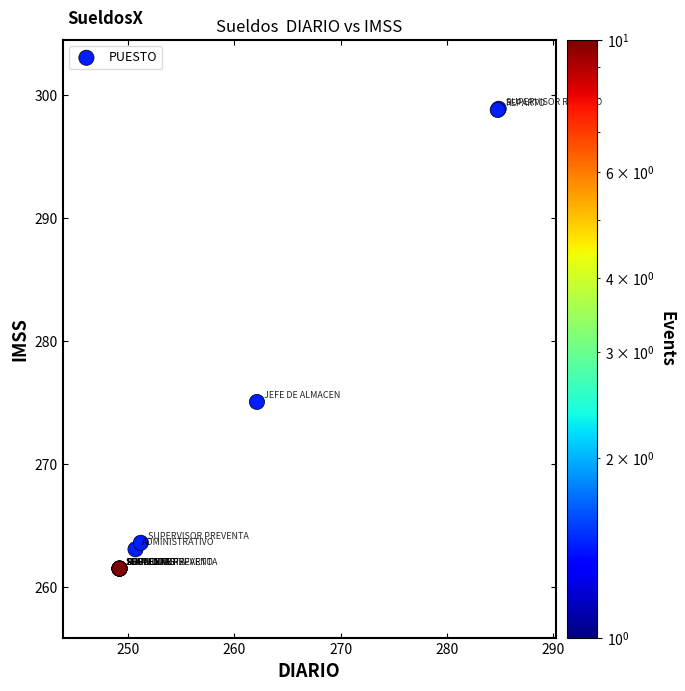

What Y value in the scatter plot is closest to 280?

275.1